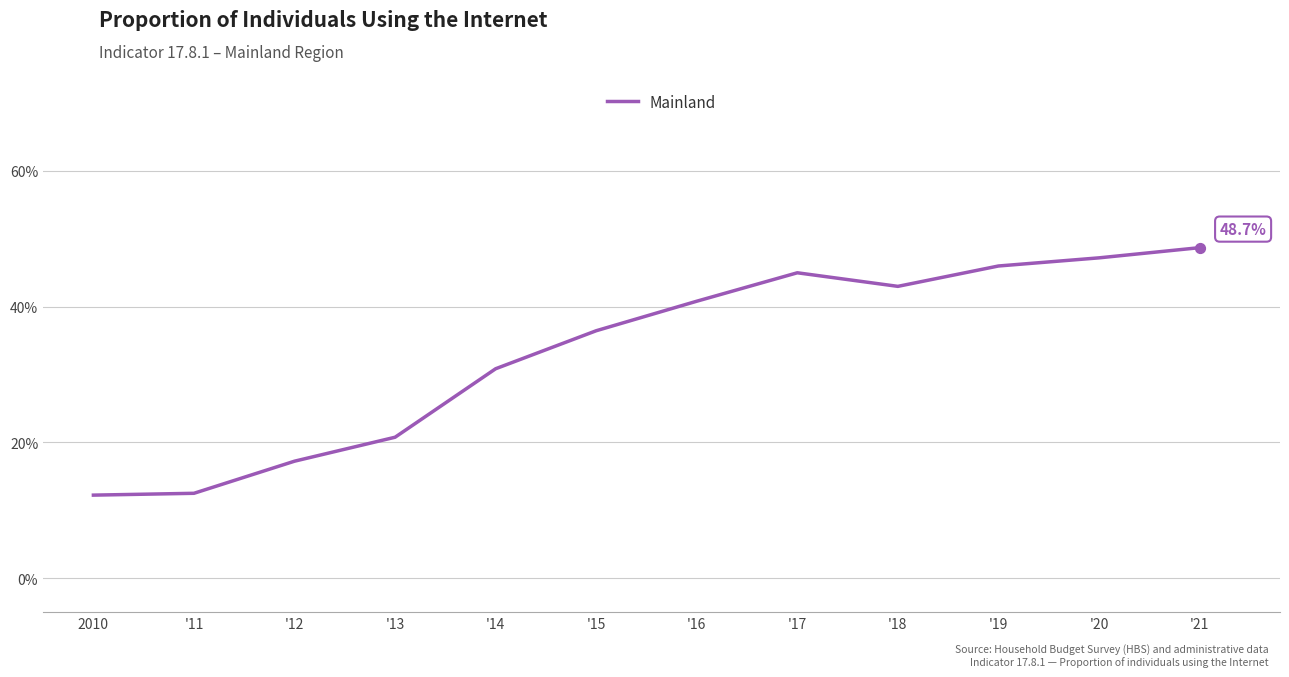

What is the change in value from '12 to '18?

+25.8